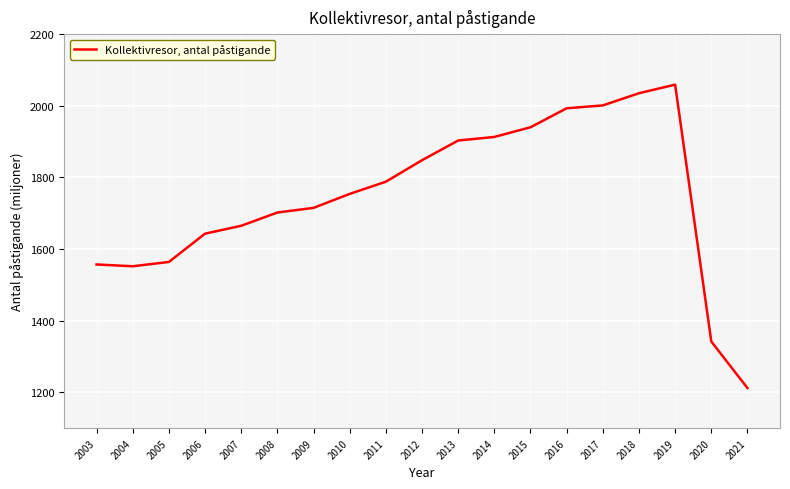

Reading right to left, list all the values displayed in this chart.

1212	1342	2059	2035	2001	1993	1940	1913	1903	1848	1788	1754	1715	1702	1665	1643	1564	1552	1557